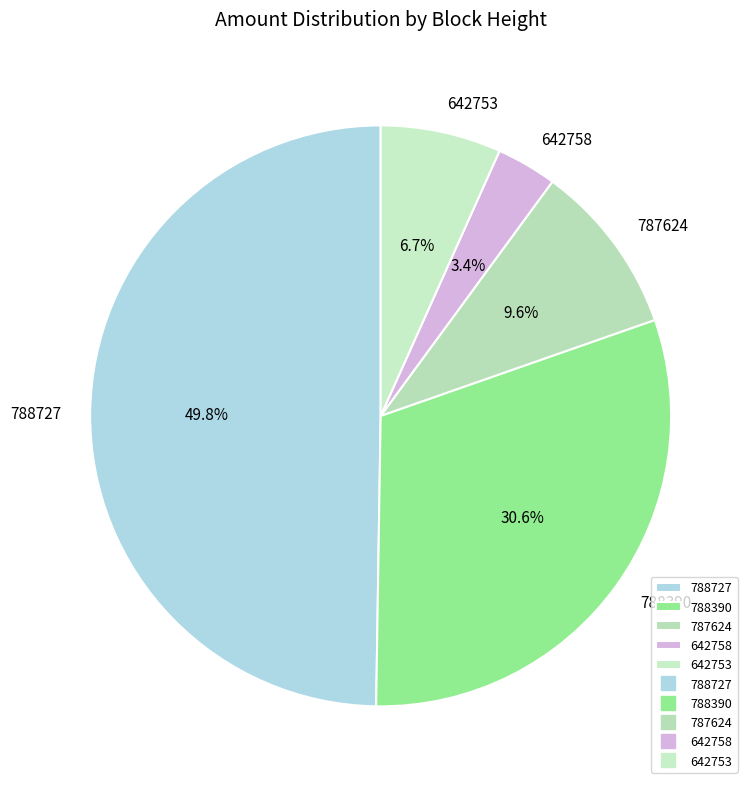

To the nearest percent, what is the average slice percentage?

20%